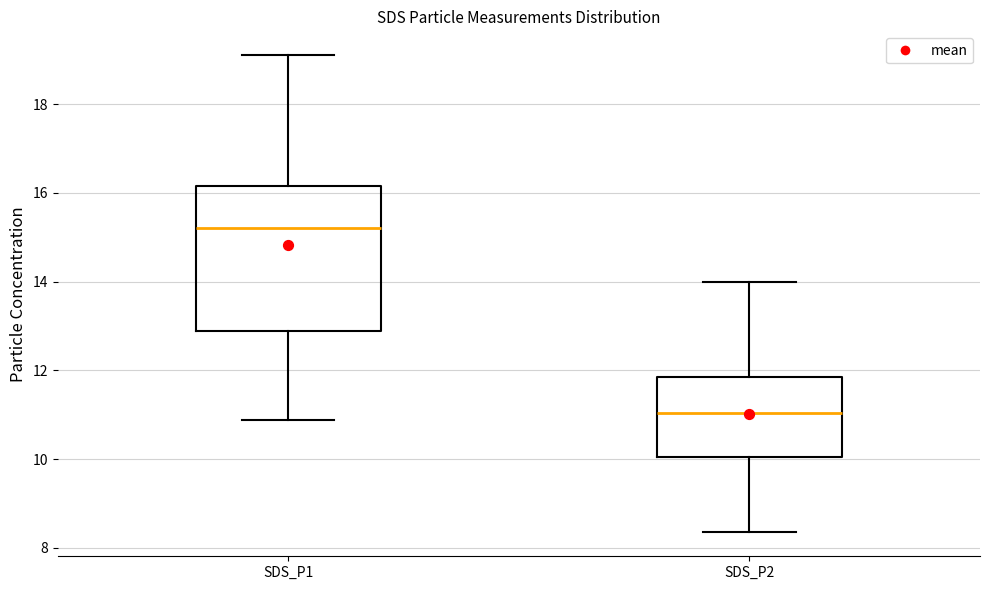

Which box has the lowest median line?

SDS_P2